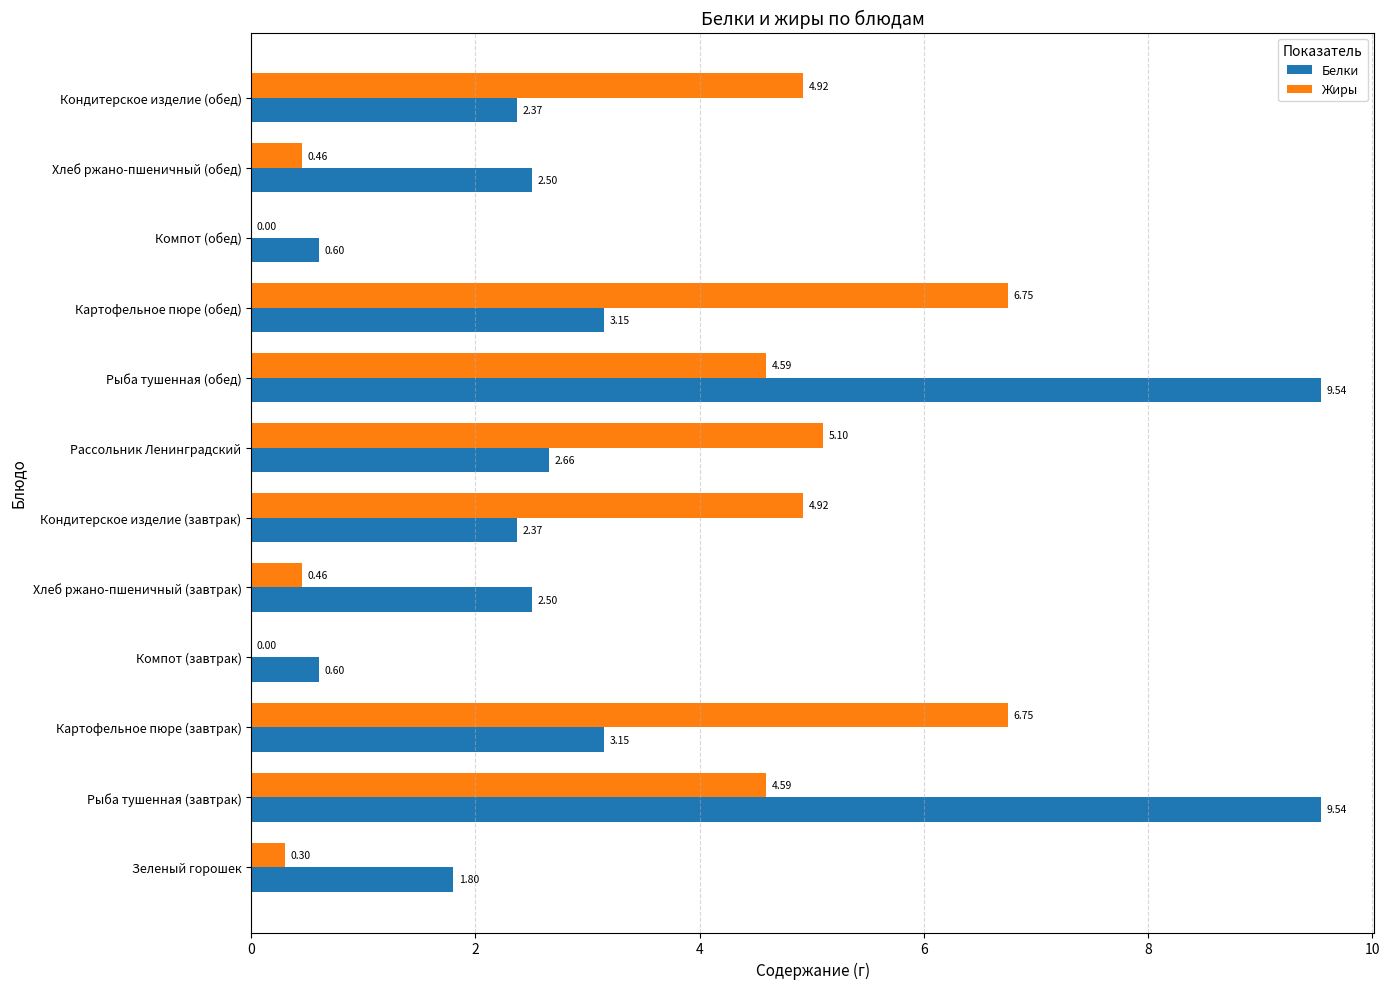

What is the total value across all series at Зеленый горошек?

2.1